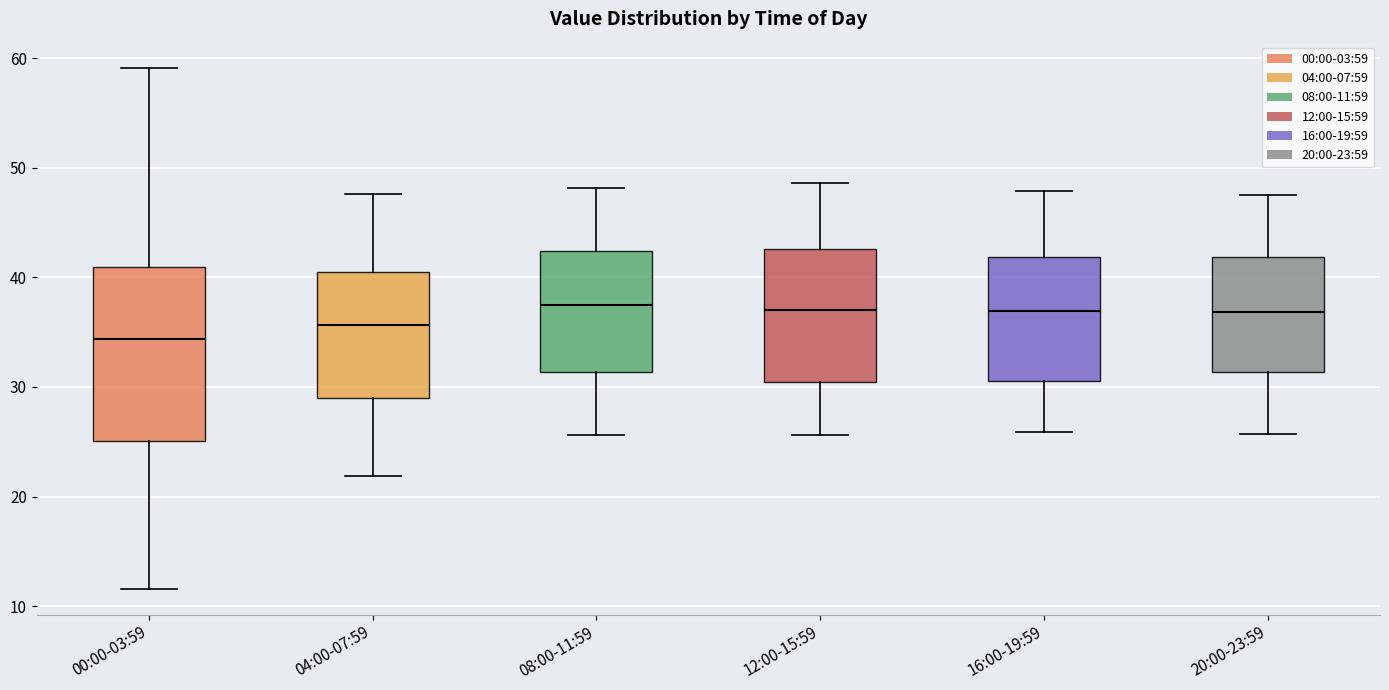

Which box is the tallest, from its lower edge to its upper edge?

00:00-03:59